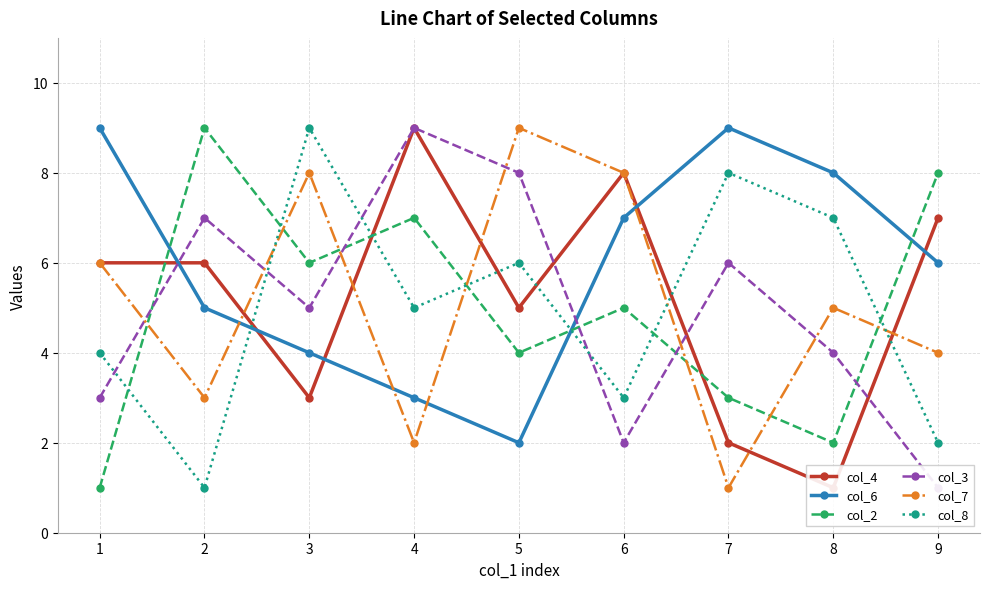

True or false: col_8 and col_2 cross at least once.

True